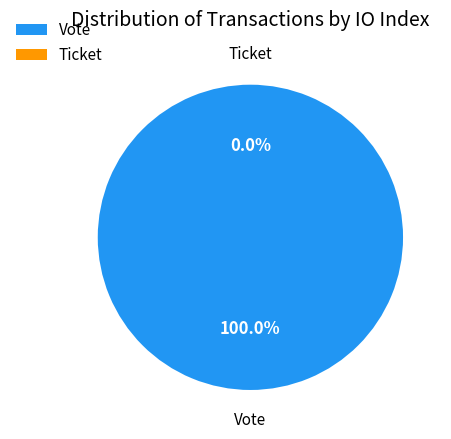

Count the number of slices in the pie.

2